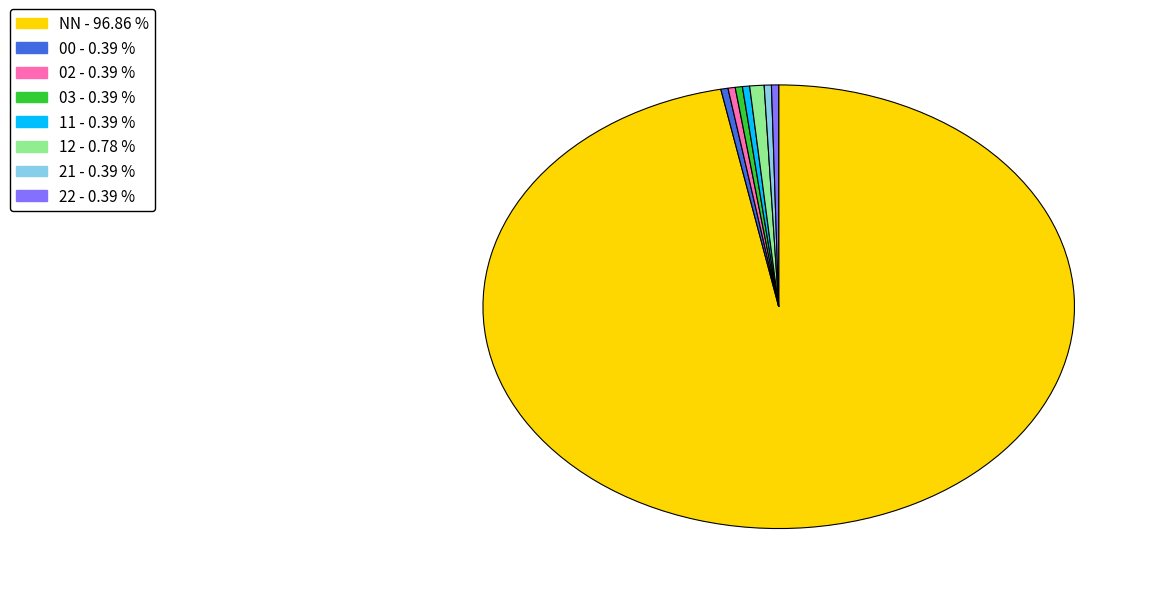

Combined, do 21 and 11 account for over 50%?

No